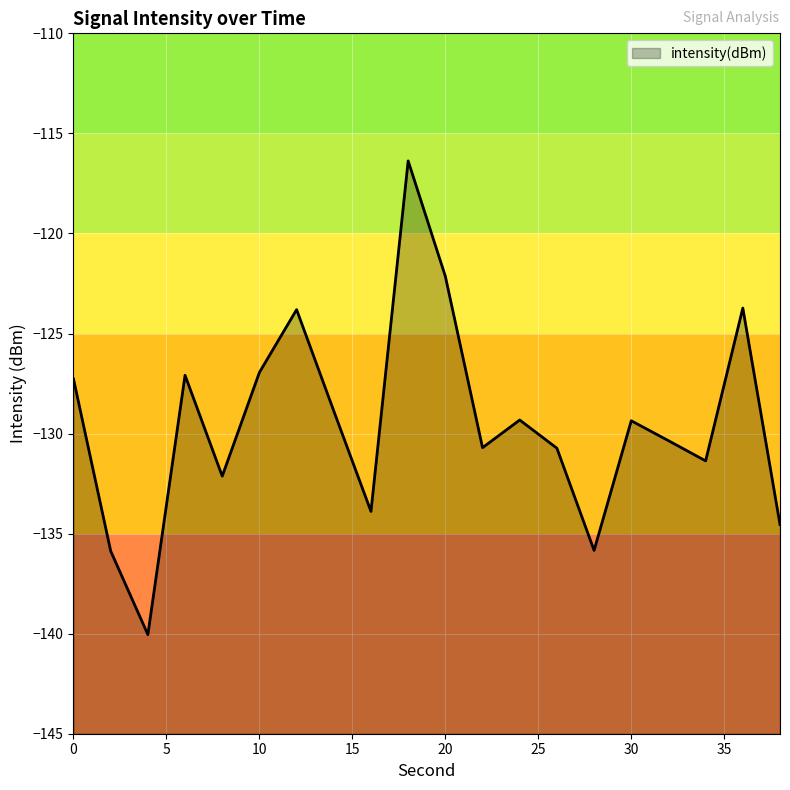

What is the smallest value displayed?

-140.0